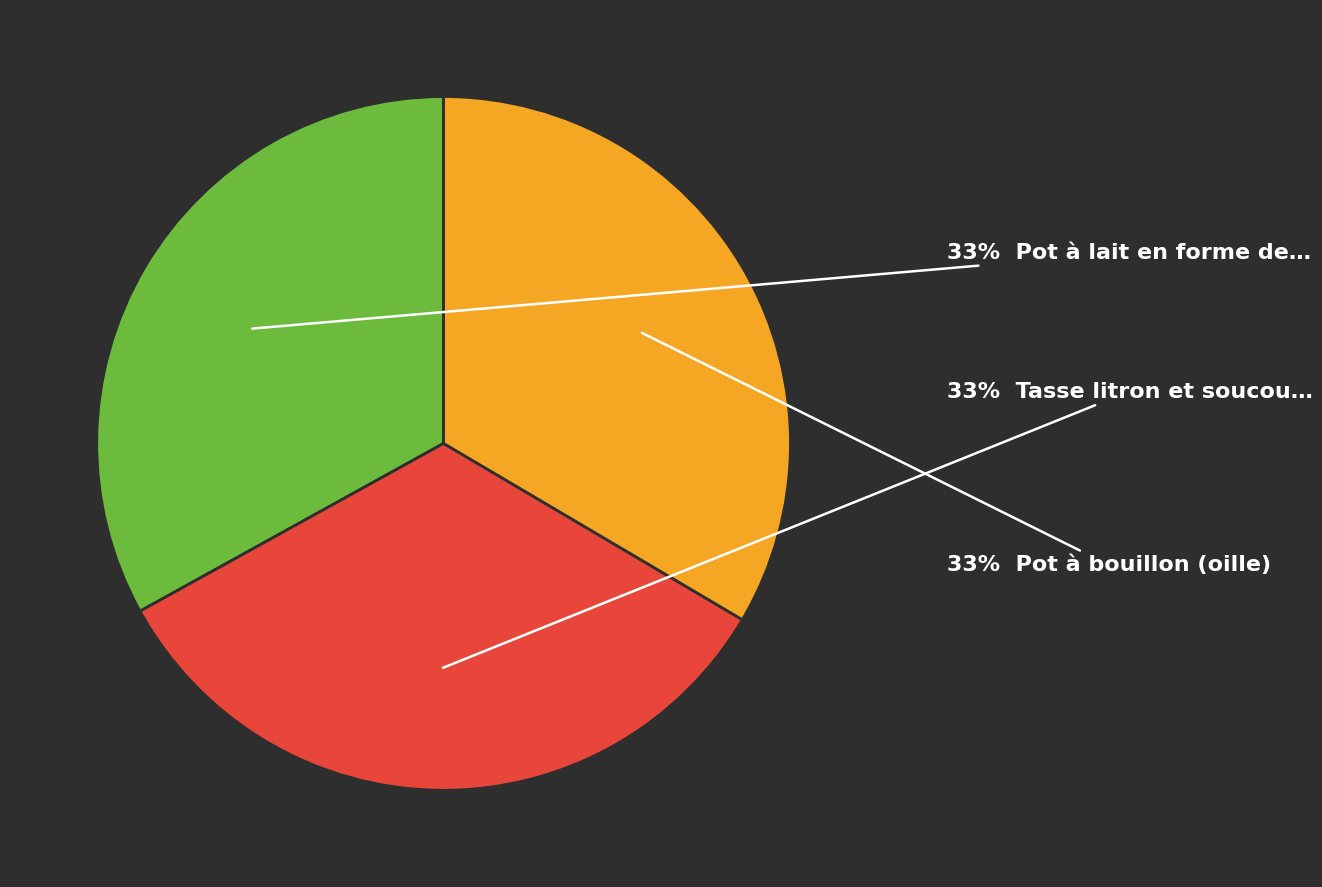

To the nearest percent, what is the average slice percentage?

33%